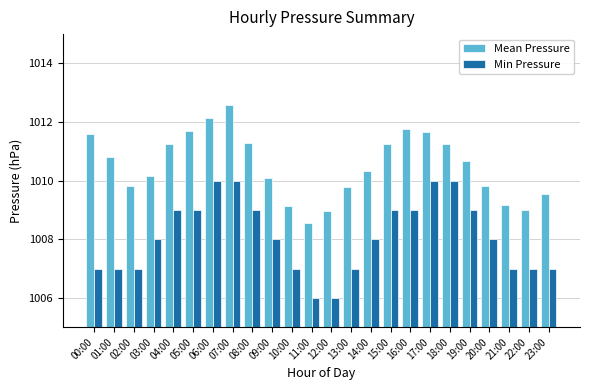

What is the sum of all Min Pressure values?

24194.0